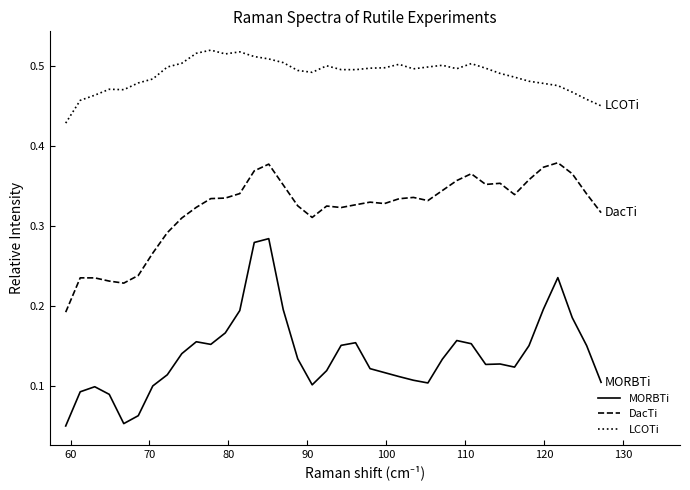

Rank the series by their average value, from highest to lowest.

LCOTi, DacTi, MORBTi